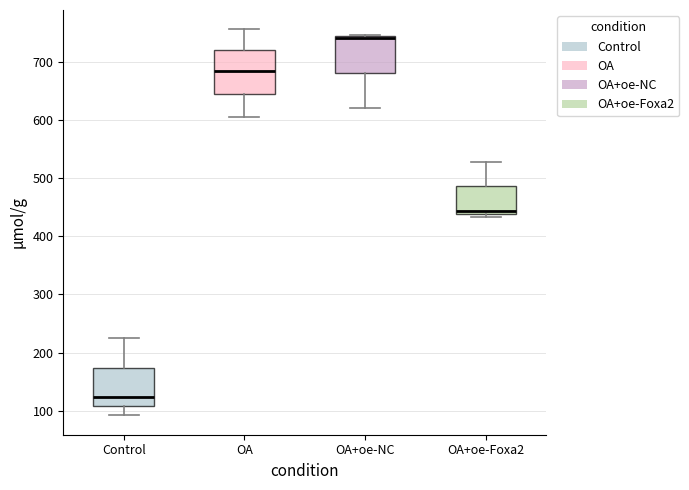

Reading left to right, transcribe this box plot: for each box, give where its median line is, the range the box spans, and where its two whiskers end, as read against the y-axis. The values are not printed on the chart, so give them approximately, as read against the axis.

Control: median 120, box 110 to 170, whiskers 90 to 220
OA: median 680, box 640 to 720, whiskers 610 to 760
OA+oe-NC: median 740 (just below the box's upper edge), box 680 to 740, whiskers 620 to 750
OA+oe-Foxa2: median 440 (just above the box's lower edge), box 440 to 490, whiskers 430 to 530